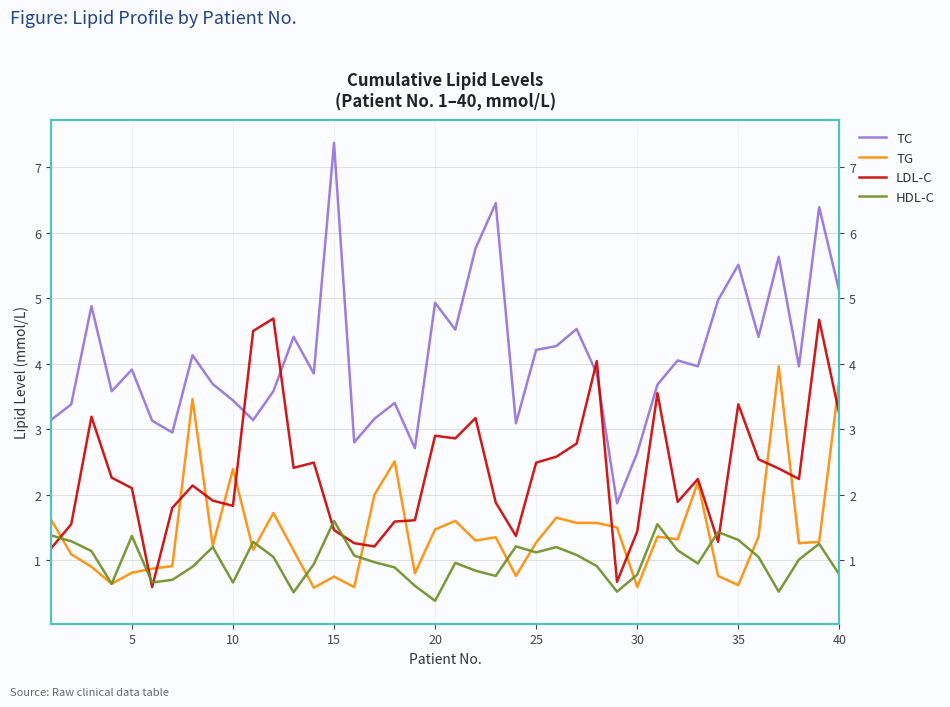

Rank the series at 20 from highest to lowest value.

TC, LDL-C, HDL-C, TG